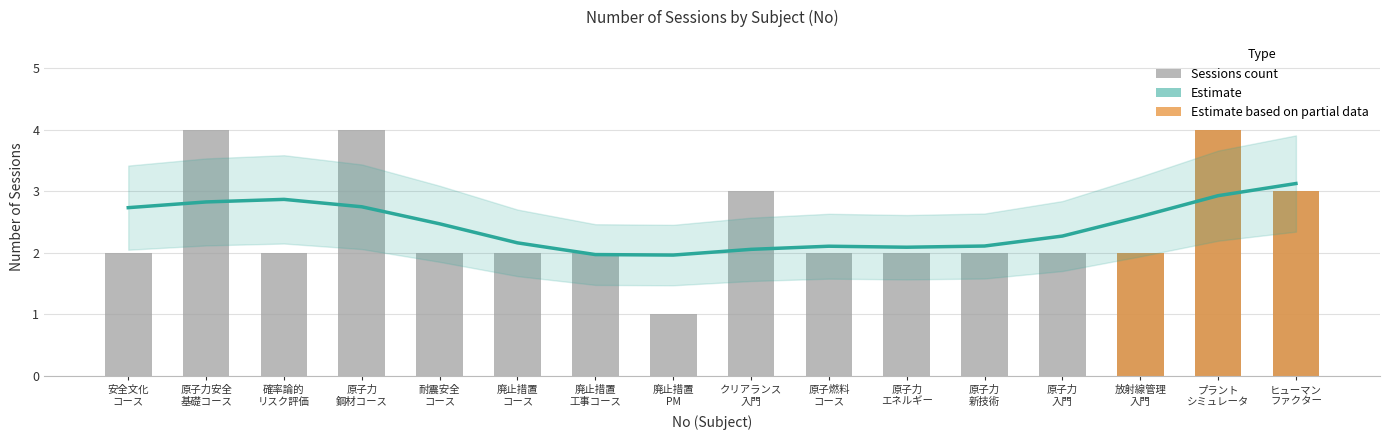

True or false: the data shows 0 at 原子力 エネルギー.

False